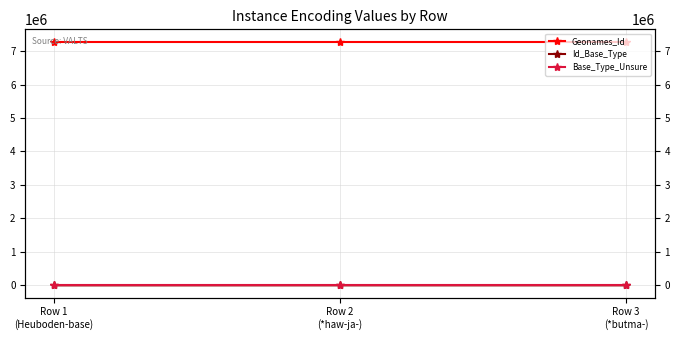

Reading left to right, transcribe all the data shown in this chart.

Geonames_Id: Row 1
(Heuboden-base)=7285659	Row 2
(*haw-ja-)=7285659	Row 3
(*butma-)=7285659
Id_Base_Type: Row 1
(Heuboden-base)=0	Row 2
(*haw-ja-)=665	Row 3
(*butma-)=666
Base_Type_Unsure: Row 1
(Heuboden-base)=0	Row 2
(*haw-ja-)=0	Row 3
(*butma-)=0